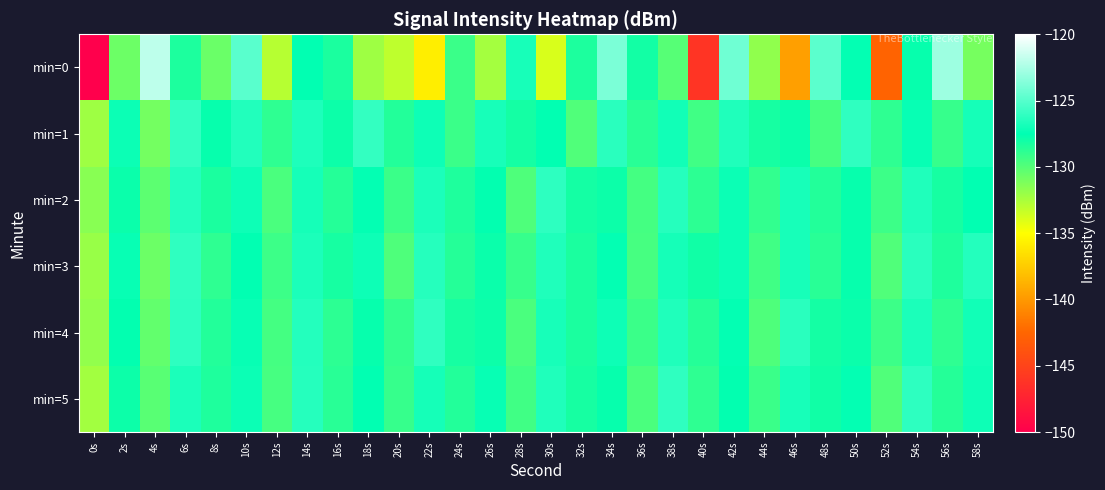

Which has a higher value, 40s or 28s?

28s